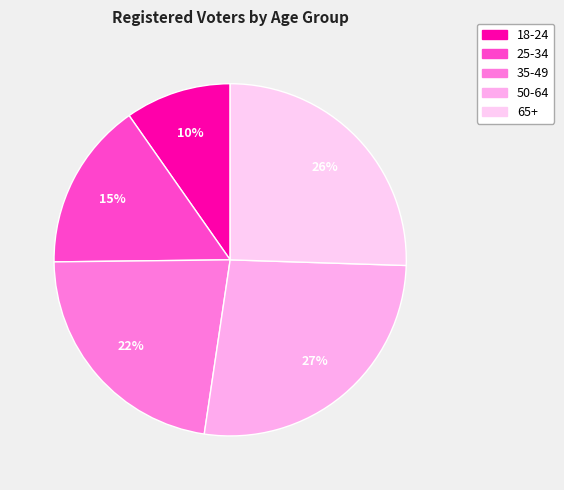

Is there any slice that represents more than half of the pie?

No